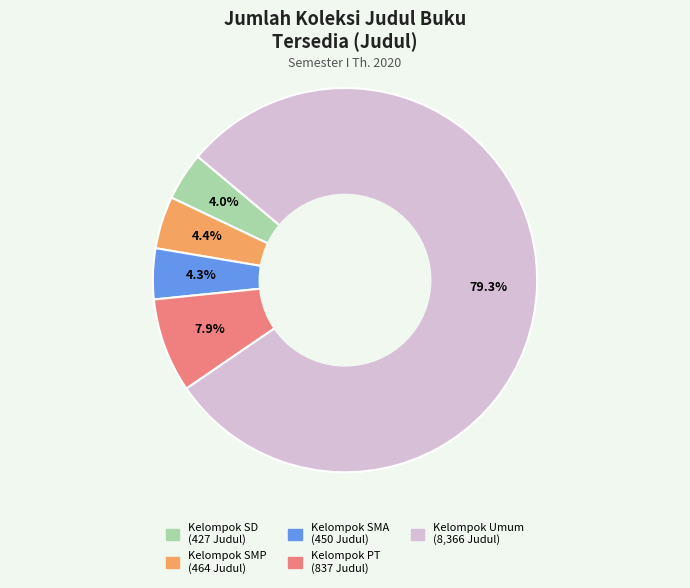

Is it true that Kelompok SD is 4% of the pie?

True